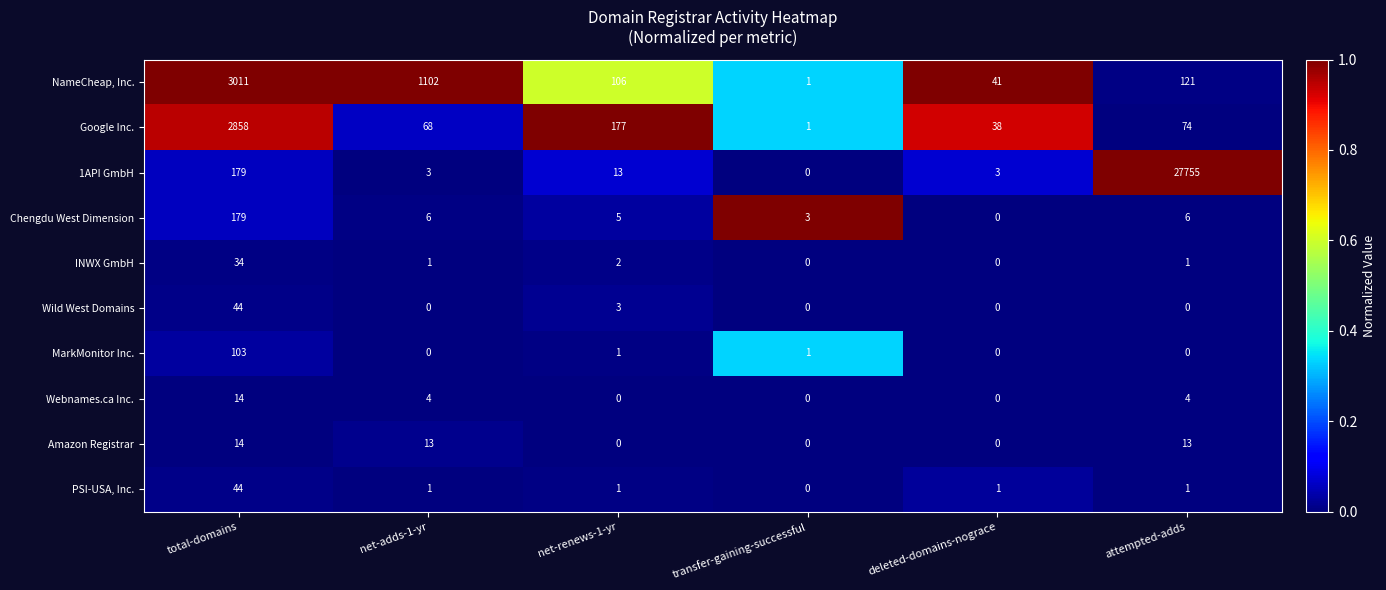

How many distinct data groups are displayed?

10